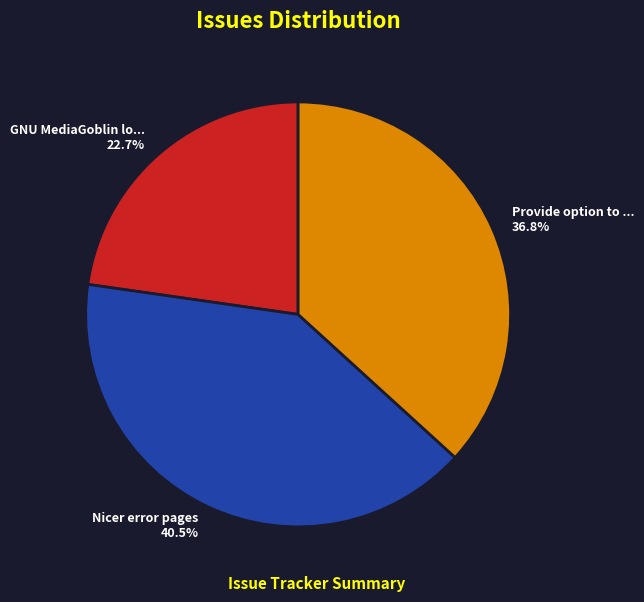

Count the number of slices in the pie.

3